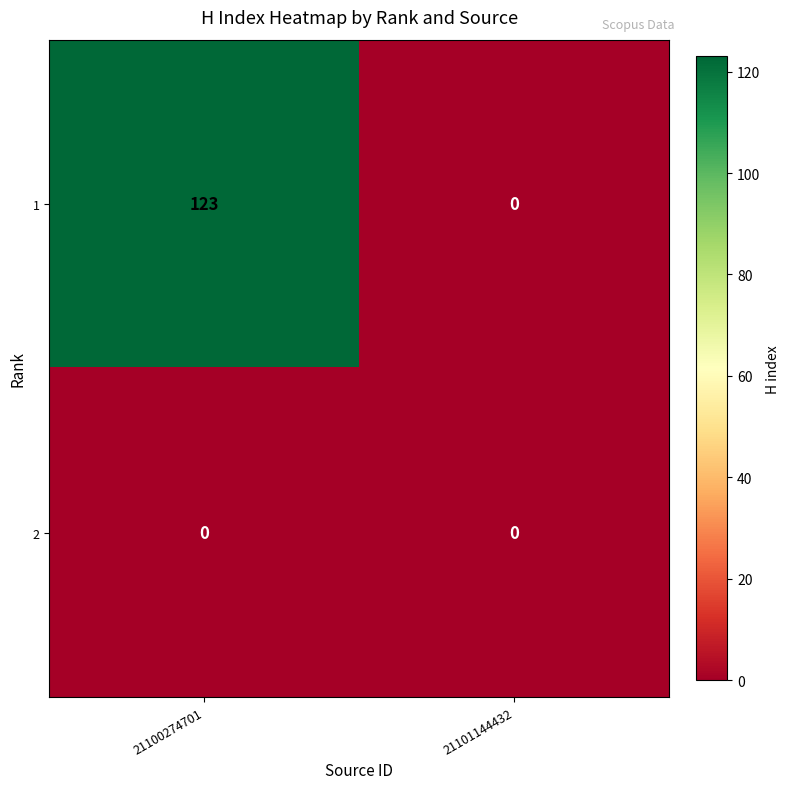

List the series in order of their peak value, highest first.

1, 2